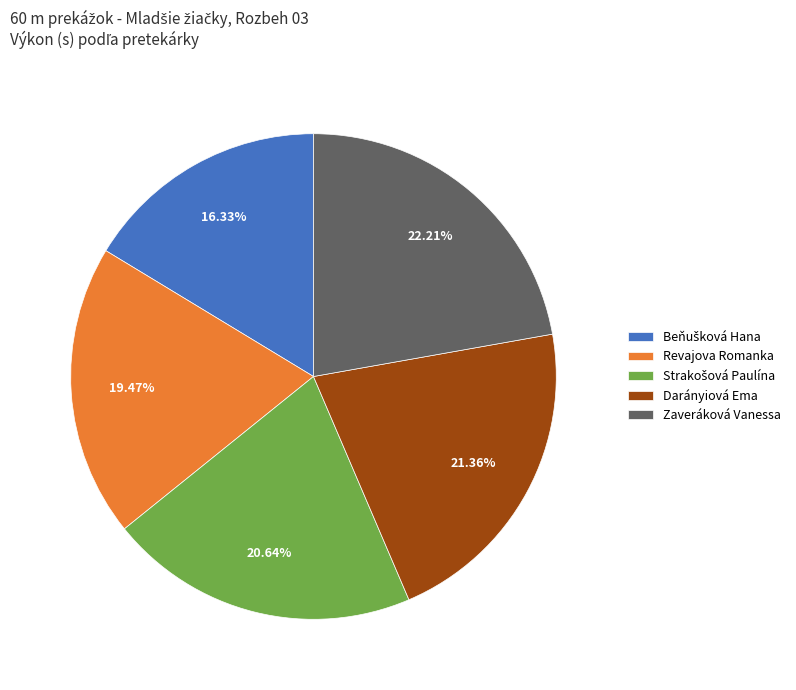

Which slice is the largest?

Zaveráková Vanessa